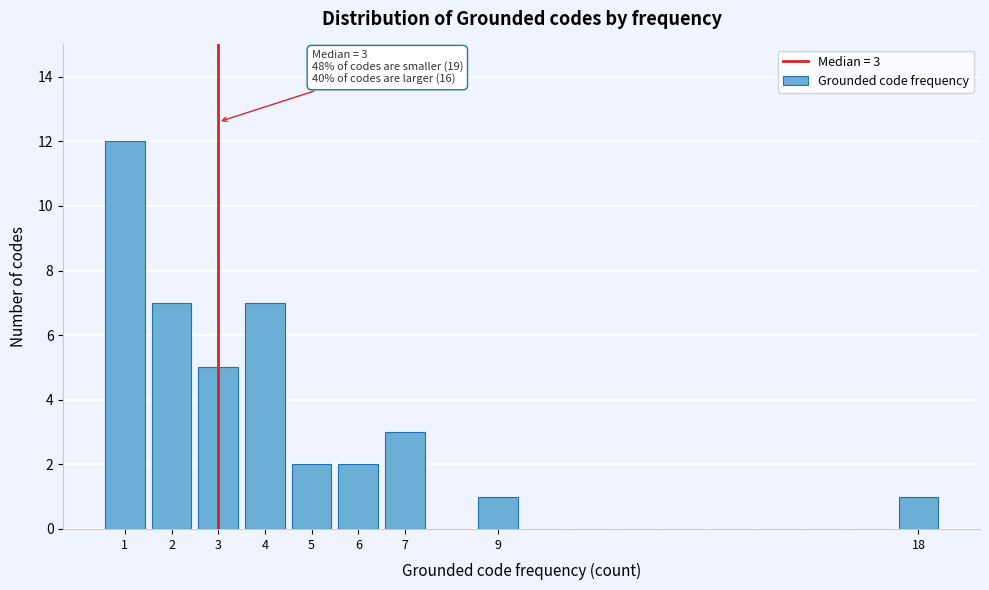

Over which range of the x-axis is the bar tallest?

0.5 to 1.5